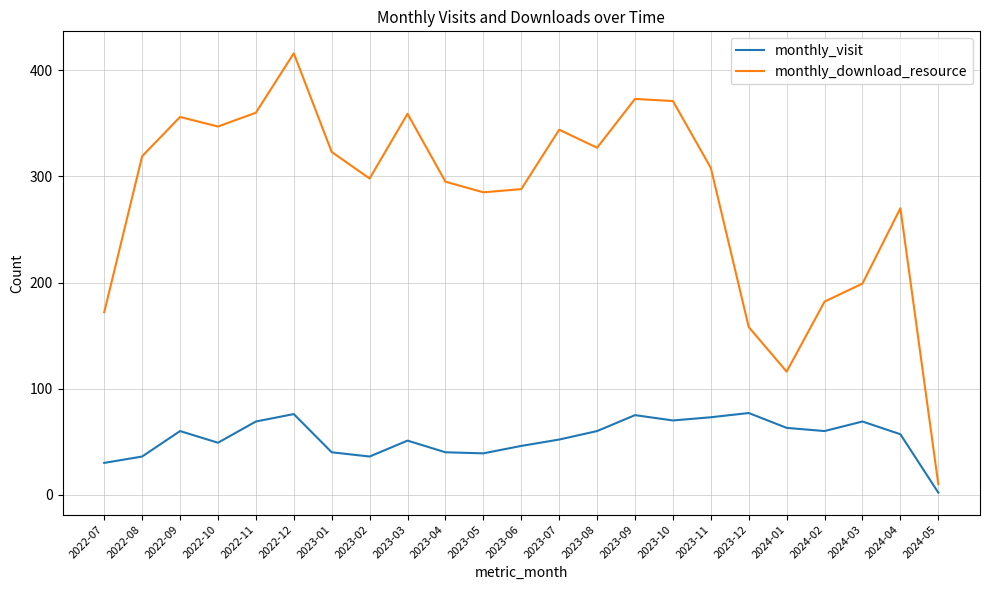

How many interior local peaks does the monthly_visit series have?

6